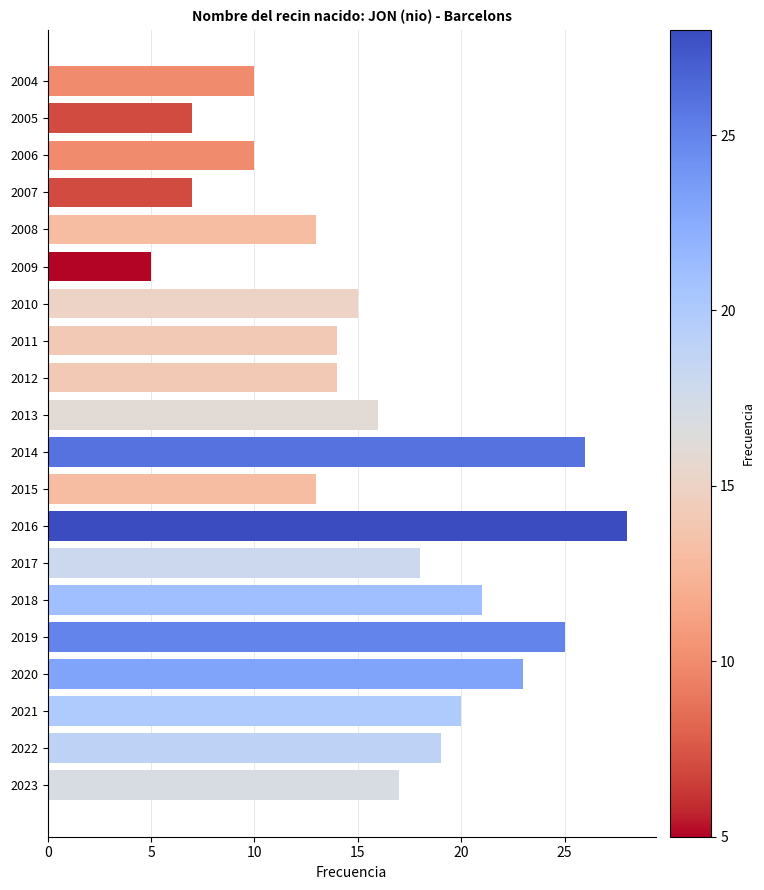

What is the sum of all values?

321